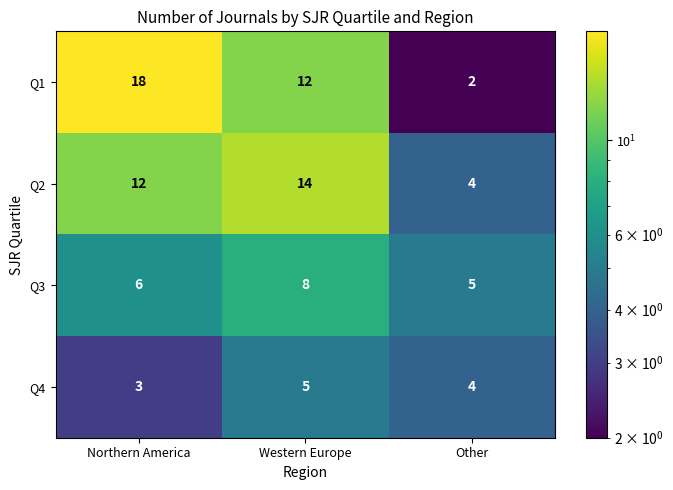

Which series has the largest range (max minus min)?

Q1